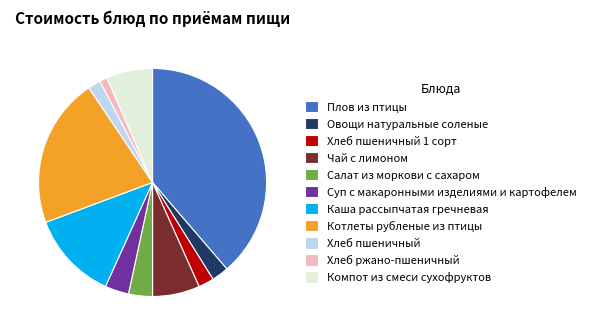

Count the number of slices in the pie.

11